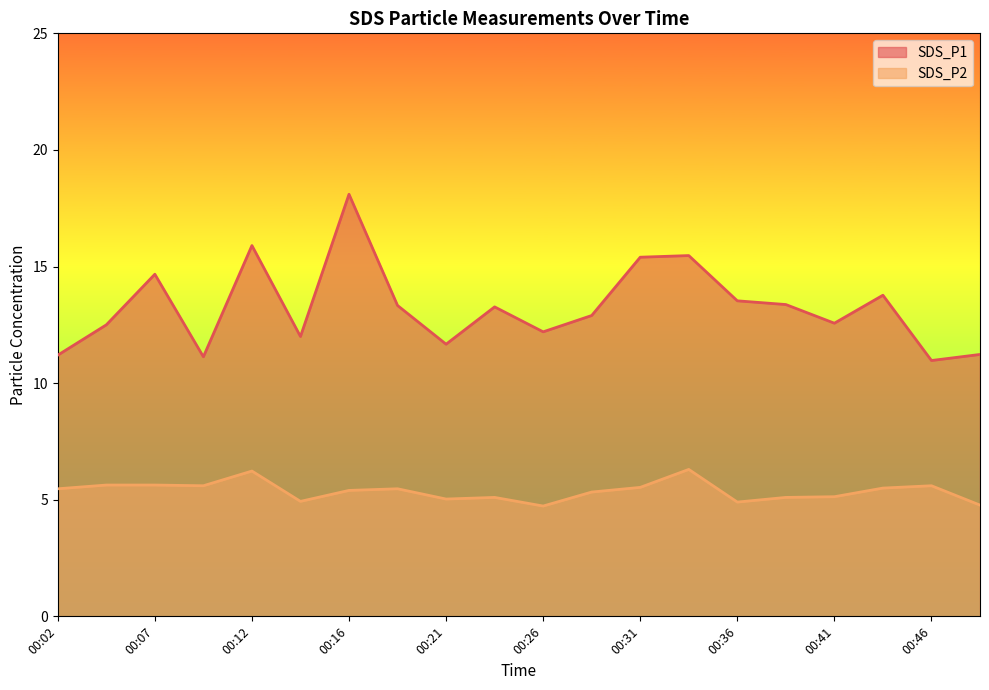

Is the value of SDS_P2 at 00:43 greater than the value of SDS_P1 at 00:12?

No